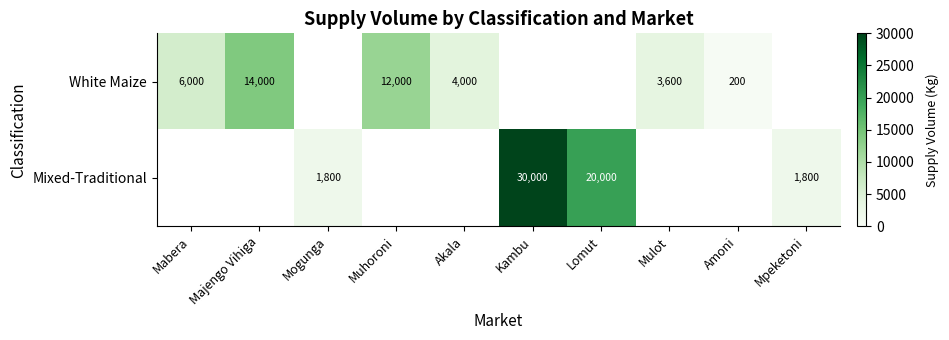

The value of White Maize at Mulot is 5842. True or false?

False